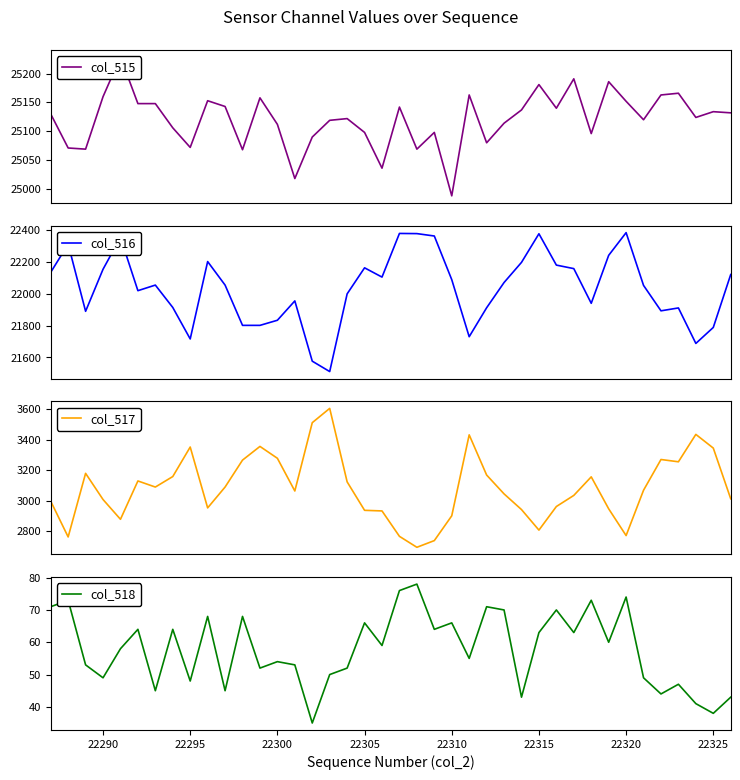

Reading left to right, what are all the values shown in this chart?

col_515: 25130	25071	25069	25160	25229	25148	25148	25106	25072	25153	25143	25068	25158	25112	25018	25090	25119	25122	25098	25036	25142	25069	25098	24988	25163	25080	25114	25137	25181	25140	25191	25096	25186	25152	25120	25163	25166	25124	25134	25132
col_516: 22133	22309	21889	22152	22351	22018	22053	21913	21716	22200	22053	21801	21801	21833	21954	21577	21512	21998	22161	22103	22376	22375	22360	22087	21730	21911	22069	22195	22374	22178	22156	21939	22239	22381	22051	21892	21910	21688	21788	22119
col_517: 2997	2762	3180	3008	2878	3130	3090	3159	3353	2953	3090	3267	3357	3279	3064	3513	3607	3124	2937	2933	2766	2694	2738	2901	3433	3169	3045	2942	2807	2962	3035	3157	2947	2771	3069	3271	3256	3436	3346	3013
col_518: 71	73	53	49	58	64	45	64	48	68	45	68	52	54	53	35	50	52	66	59	76	78	64	66	55	71	70	43	63	70	63	73	60	74	49	44	47	41	38	43